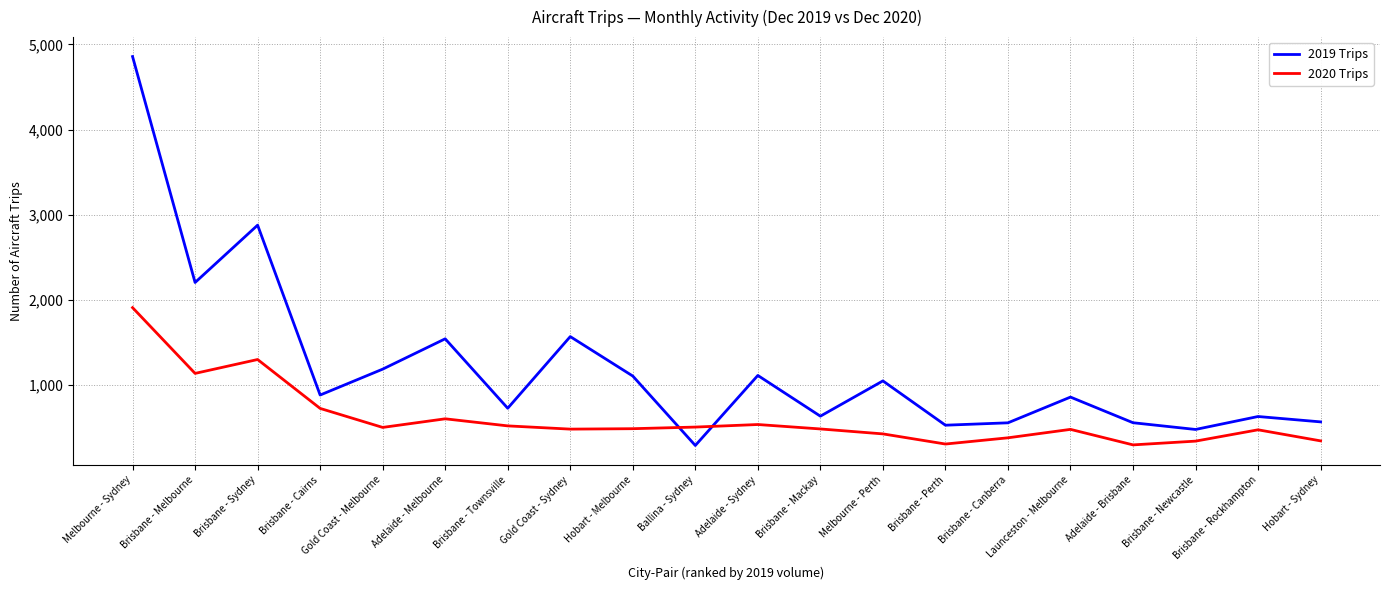

Rank the series by their maximum value, from highest to lowest.

2019 Trips, 2020 Trips